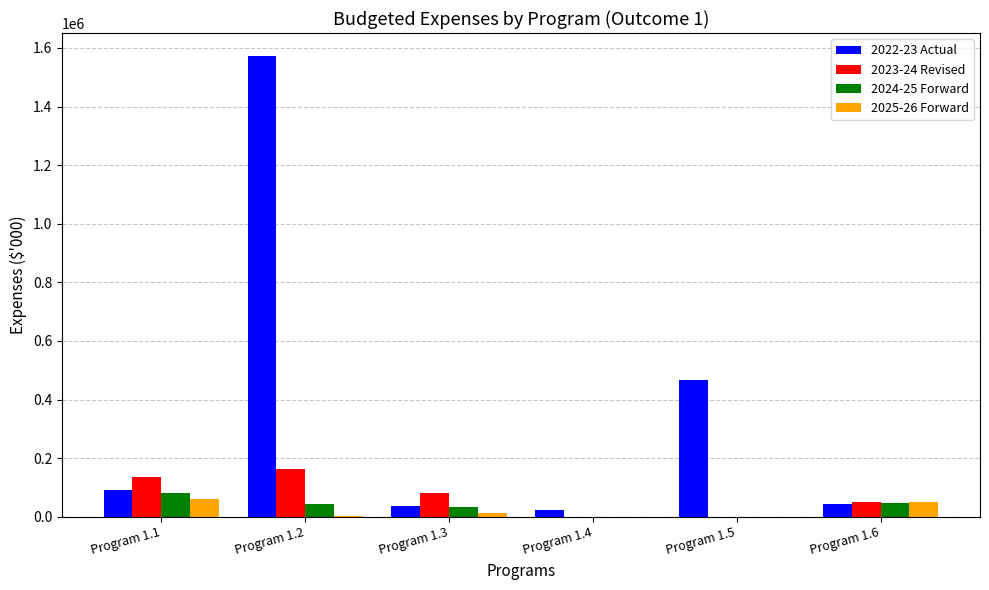

What is the total value across all series at Program 1.5?

468552